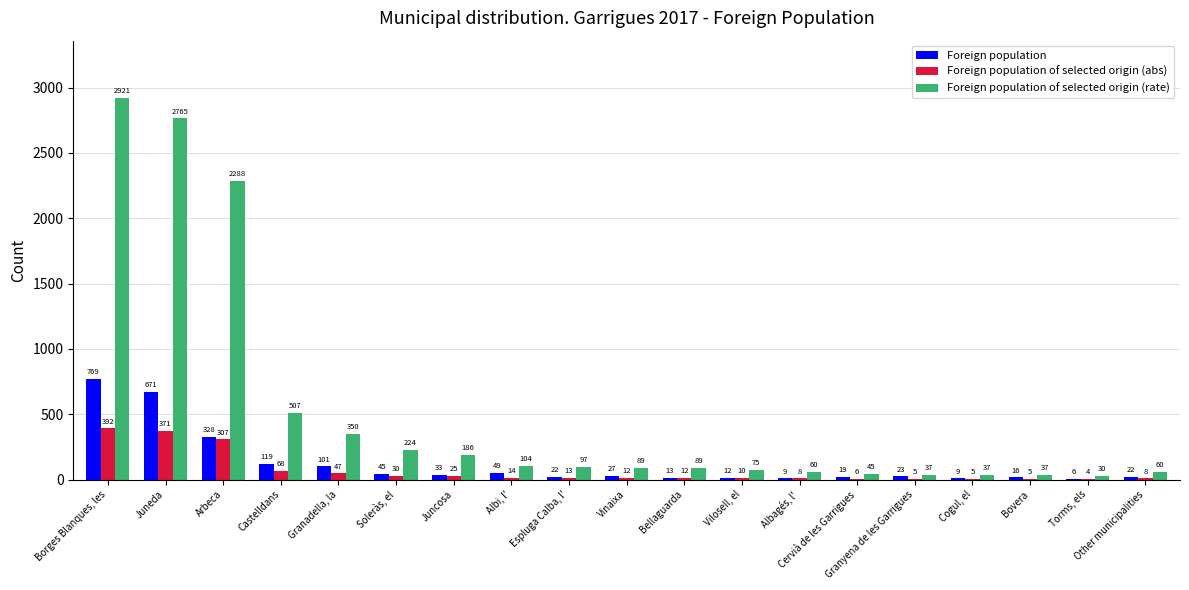

How many data points does each series have?

19